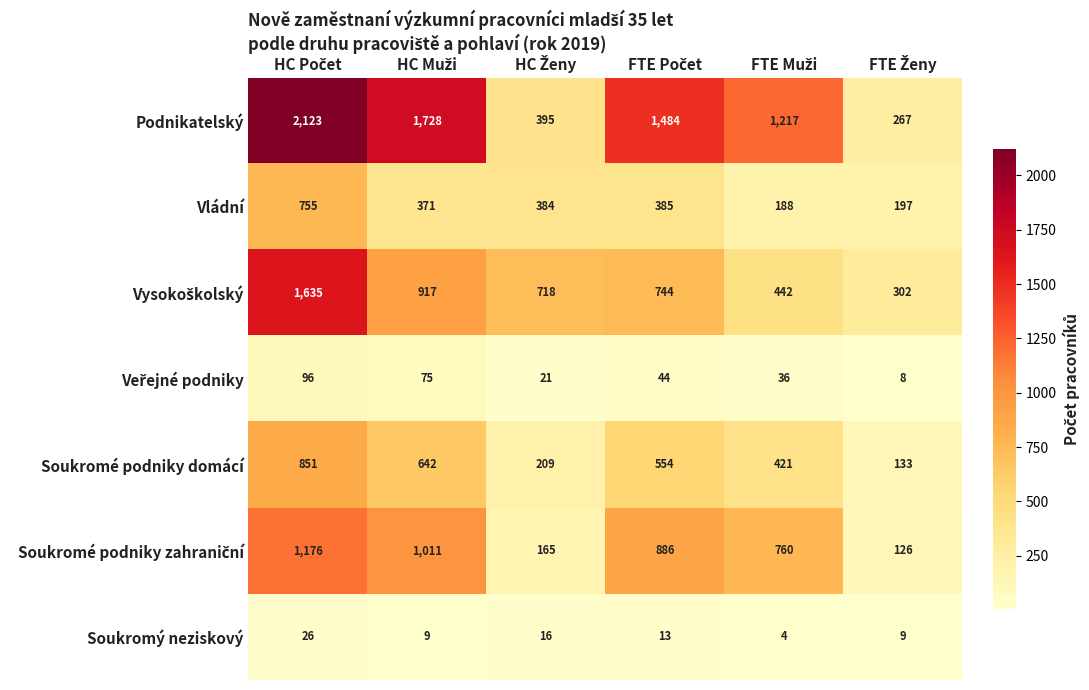

At how many categories does at least one series exceed 1259?

3